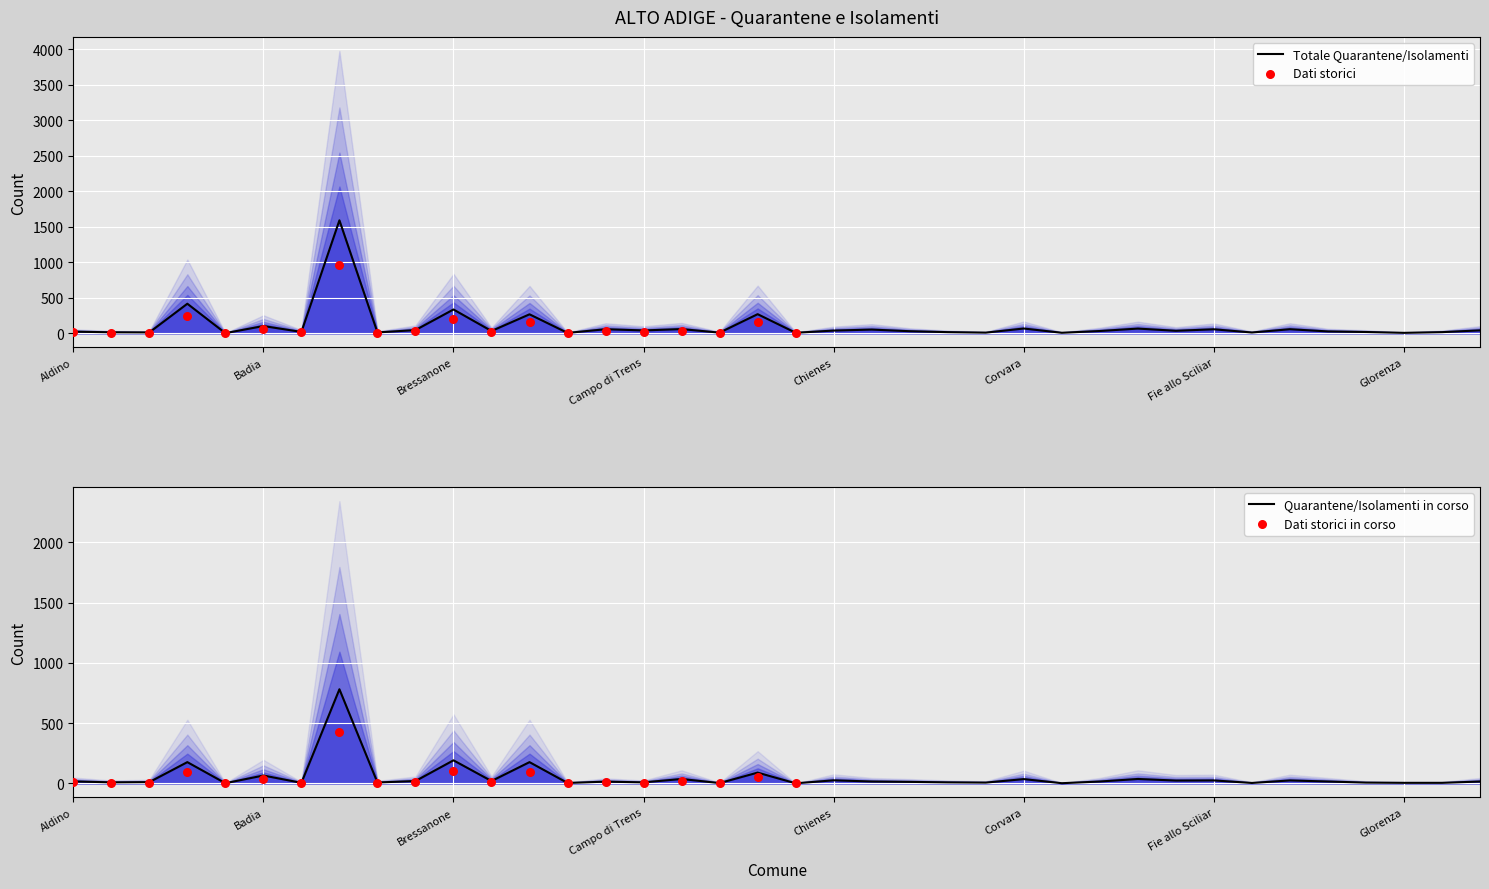

What is the total value across all series at Barbiano?

57